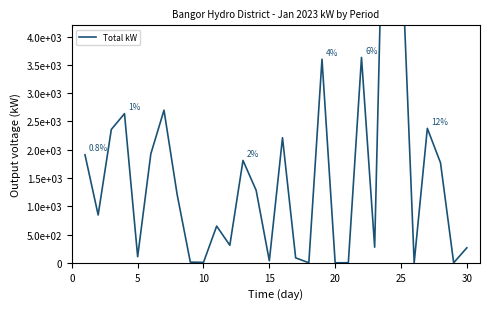

True or false: there are more than 2 points higher than both neighbors.

True